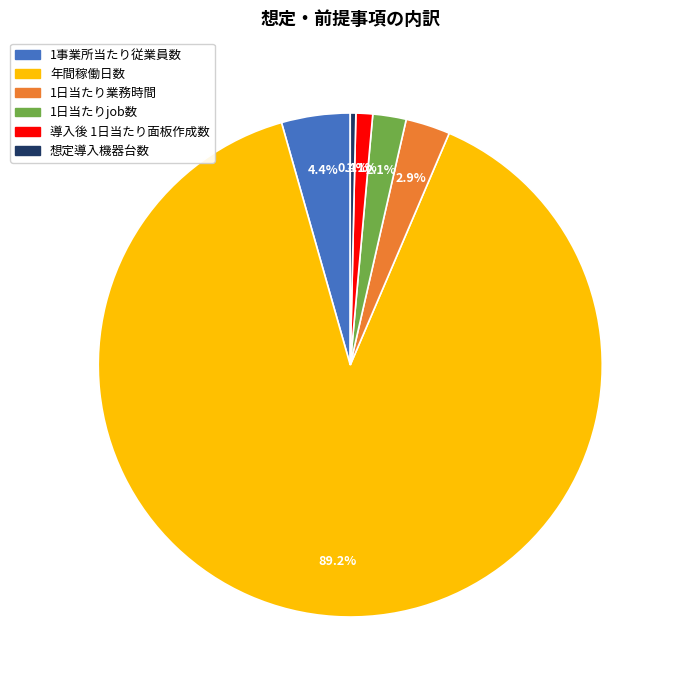

Do 1日当たりjob数 and 1事業所当たり従業員数 together represent more than half of the pie?

No